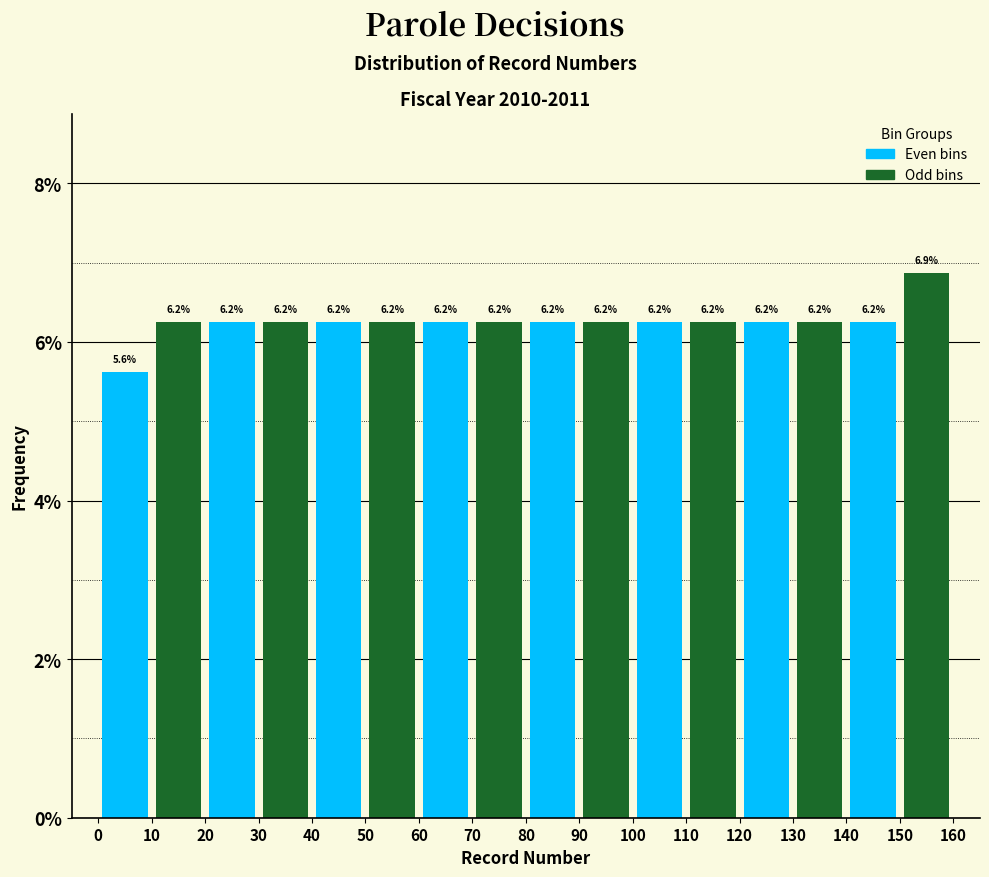

Which range on the x-axis has the tallest bar?

150 to 160